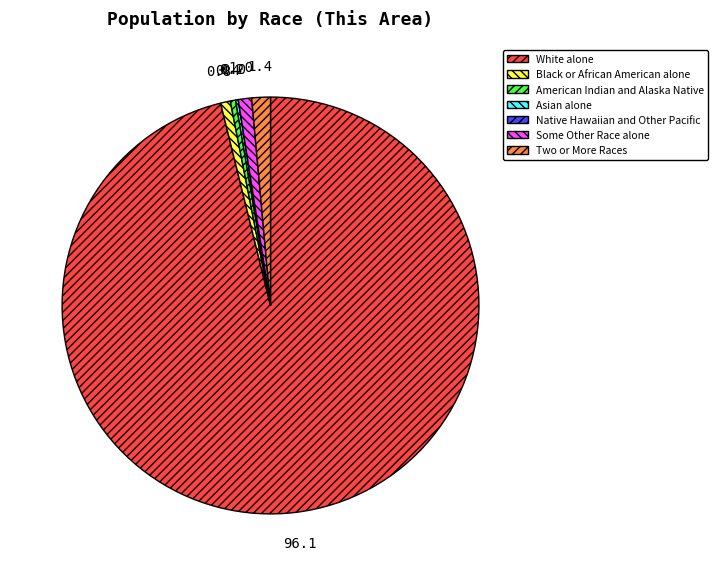

Combined, do Two or More Races and American Indian and Alaska Native account for over 50%?

No